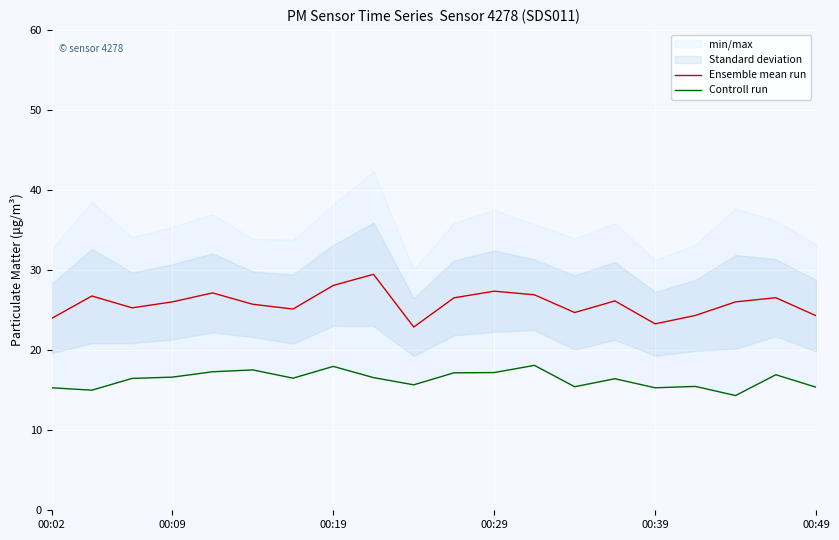

Is it true that Ensemble mean run equals 27.4 at 00:29?

True